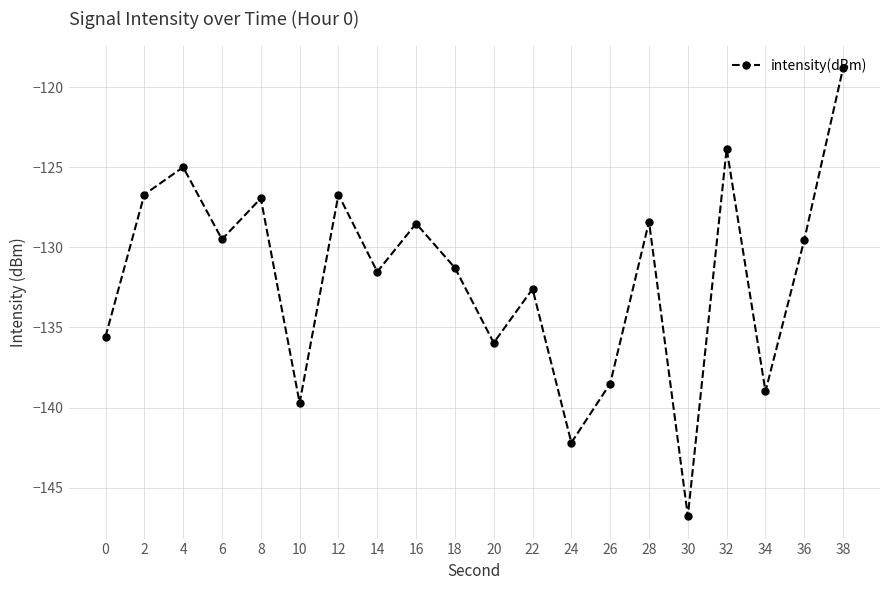

What is the smallest value displayed?

-146.8